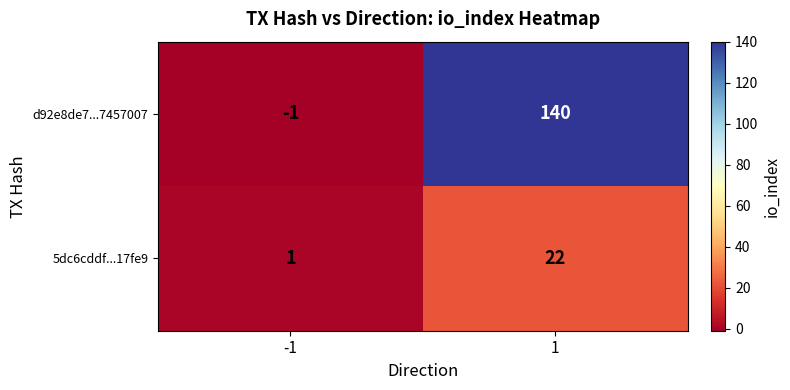

How many categories are shown in the chart?

2